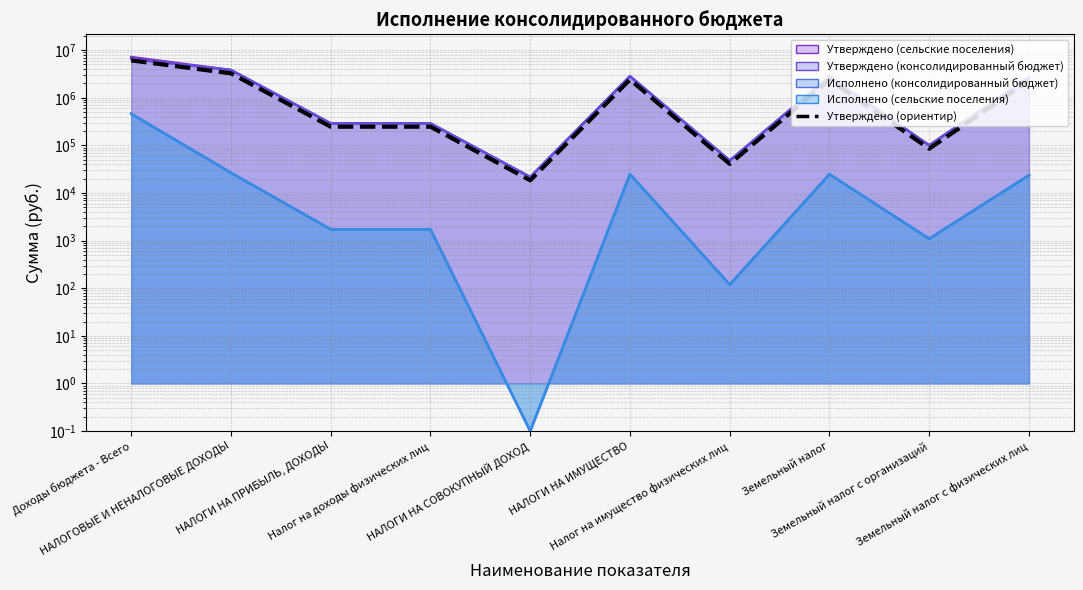

Is it true that the value at Земельный налог is 2371500?

True